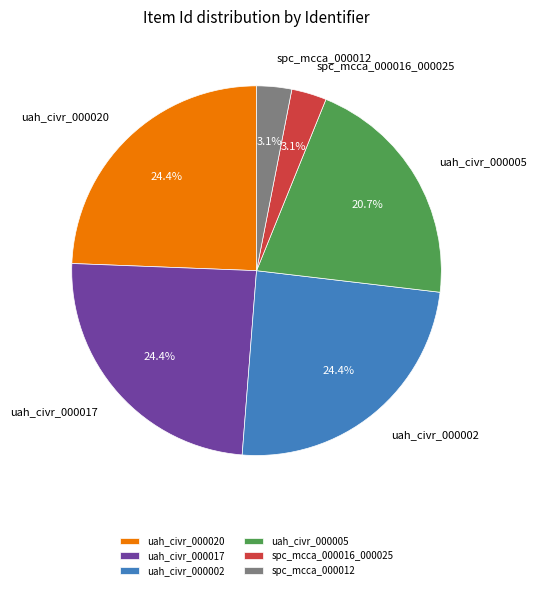

To the nearest percent, what is the average slice percentage?

17%